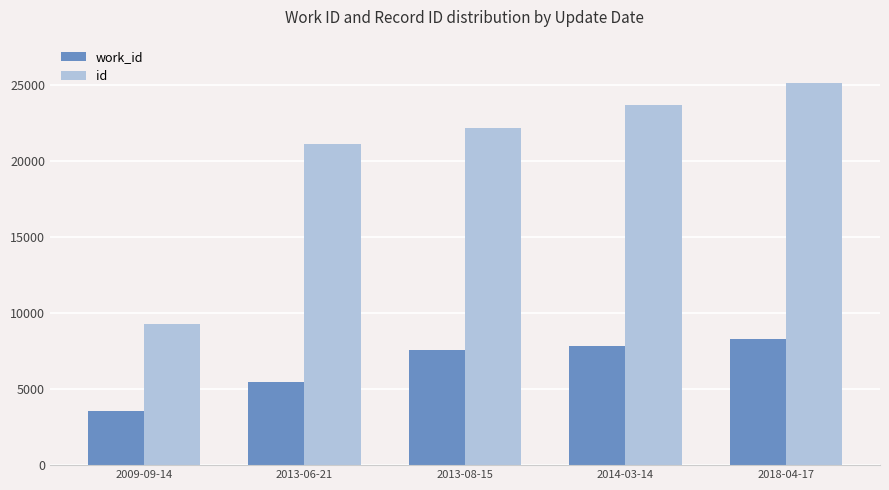

At which category is the sum across all series the highest?

2018-04-17